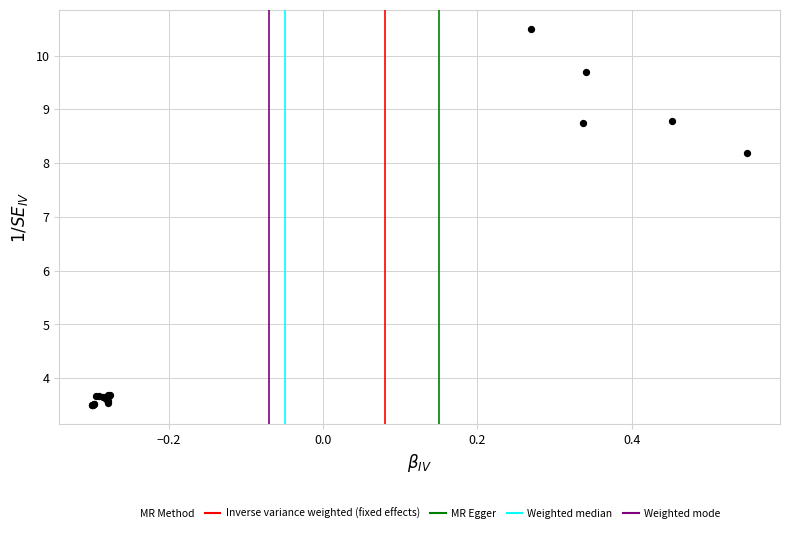

What Y value in the scatter plot is closest to 7?

8.2